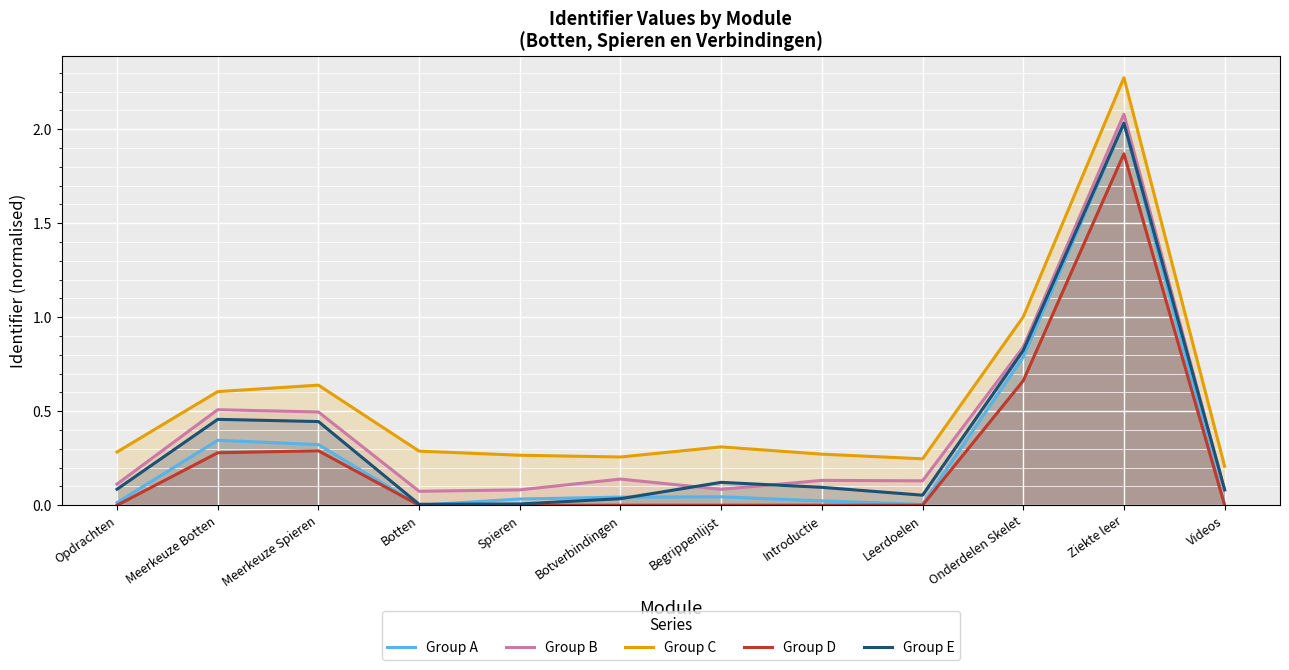

What value does the Group D series have at Ziekte leer?

1.9